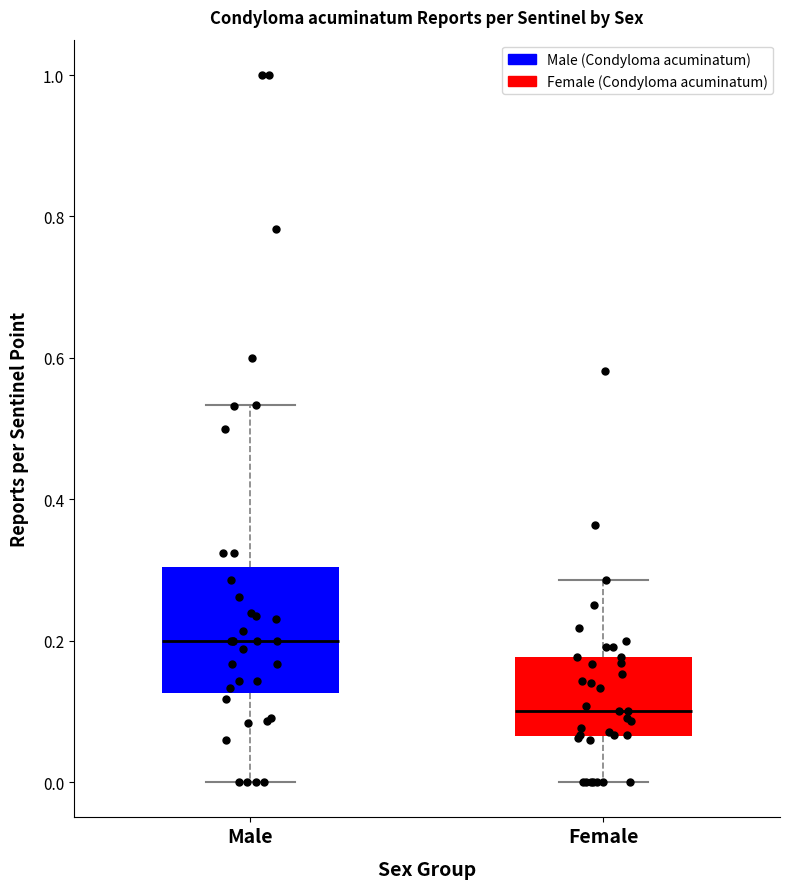

Reading left to right, transcribe this box plot: for each box, give where its median line is, the range the box spans, and where its two whiskers end, as read against the y-axis. The values are not printed on the chart, so give them approximately, as read against the axis.

Male: median 0.20, box 0.12 to 0.30, whiskers 0.00 to 0.54
Female: median 0.10, box 0.06 to 0.18, whiskers 0.00 to 0.28